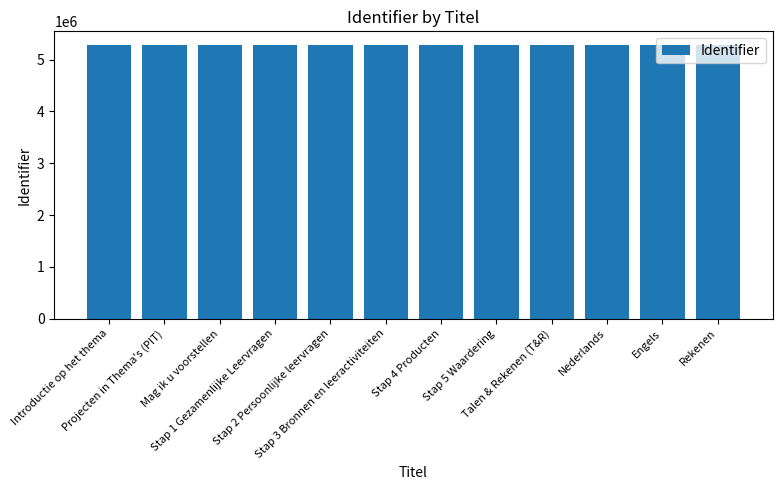

How many bars are there in total?

12